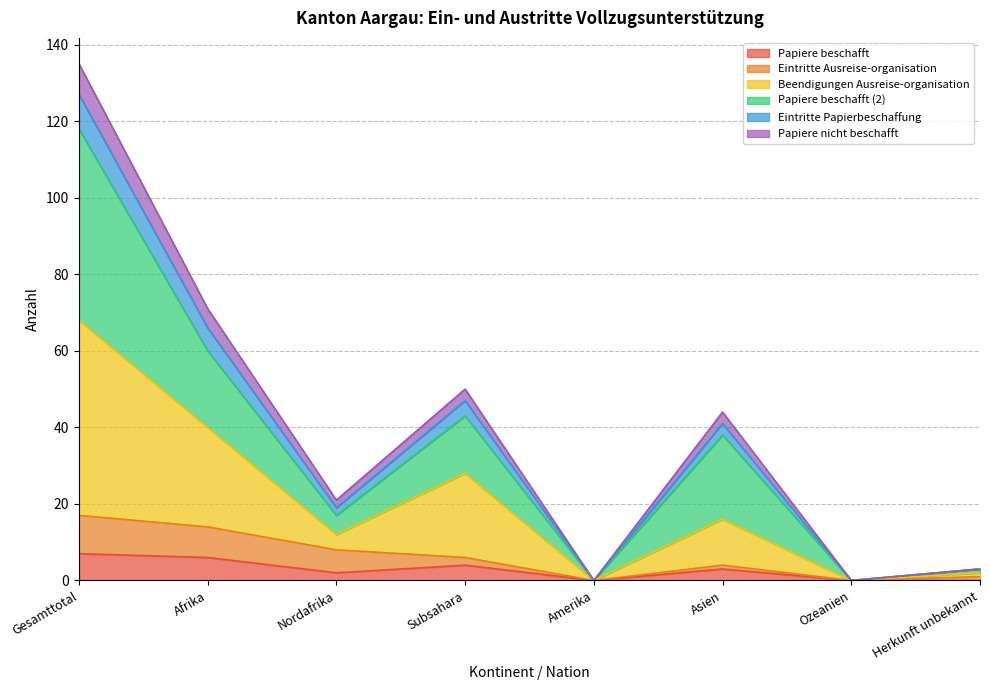

At which category is the sum across all series the highest?

Gesamttotal